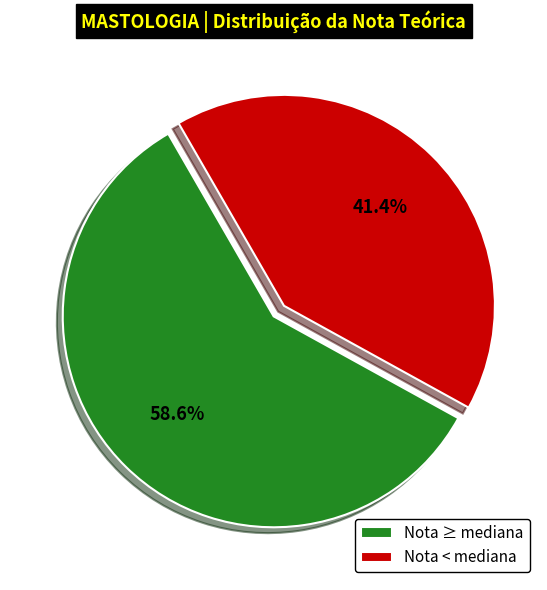

Is the sum of Nota < mediana and Nota ≥ mediana greater than half?

Yes